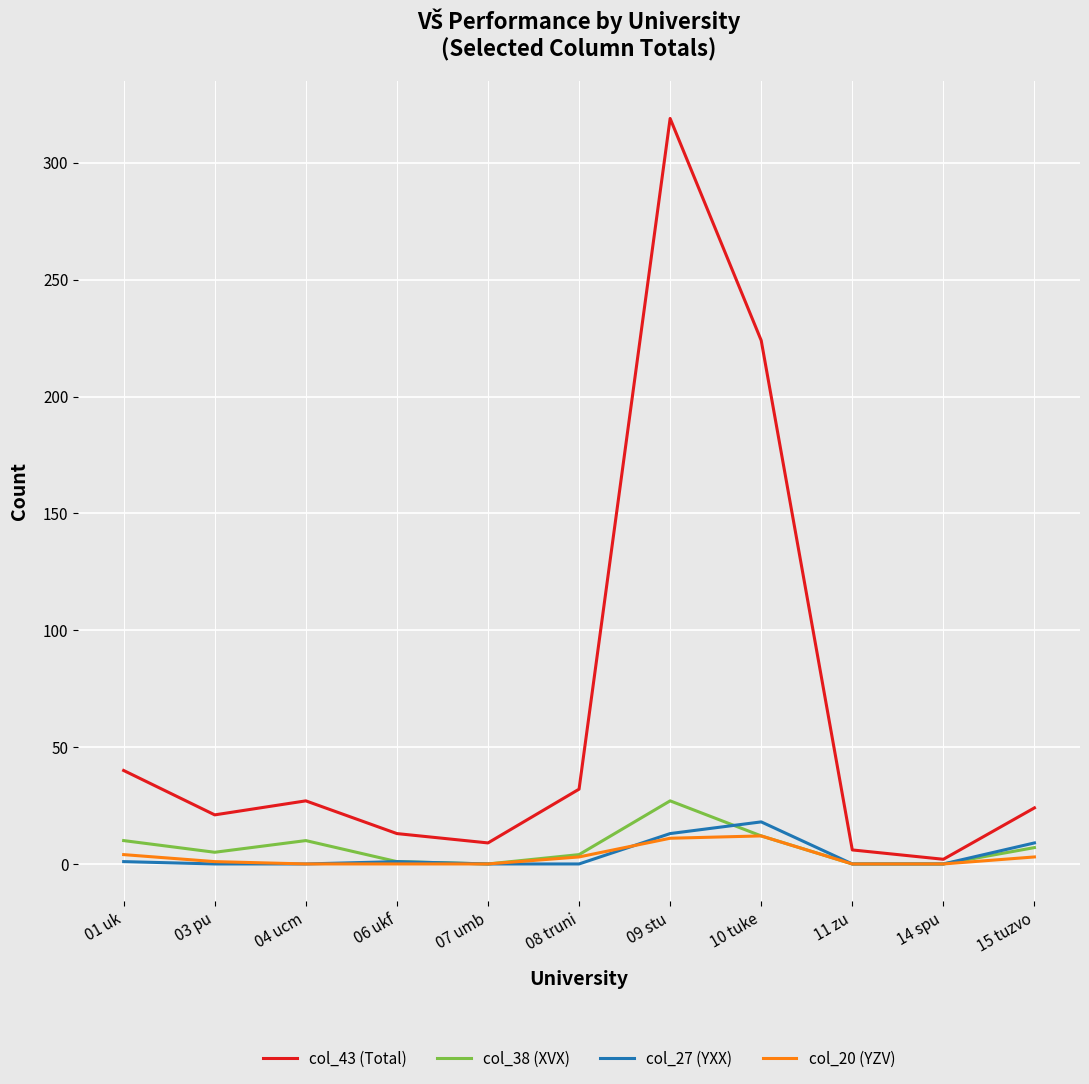

Which series has the largest total across all categories?

col_43 (Total)